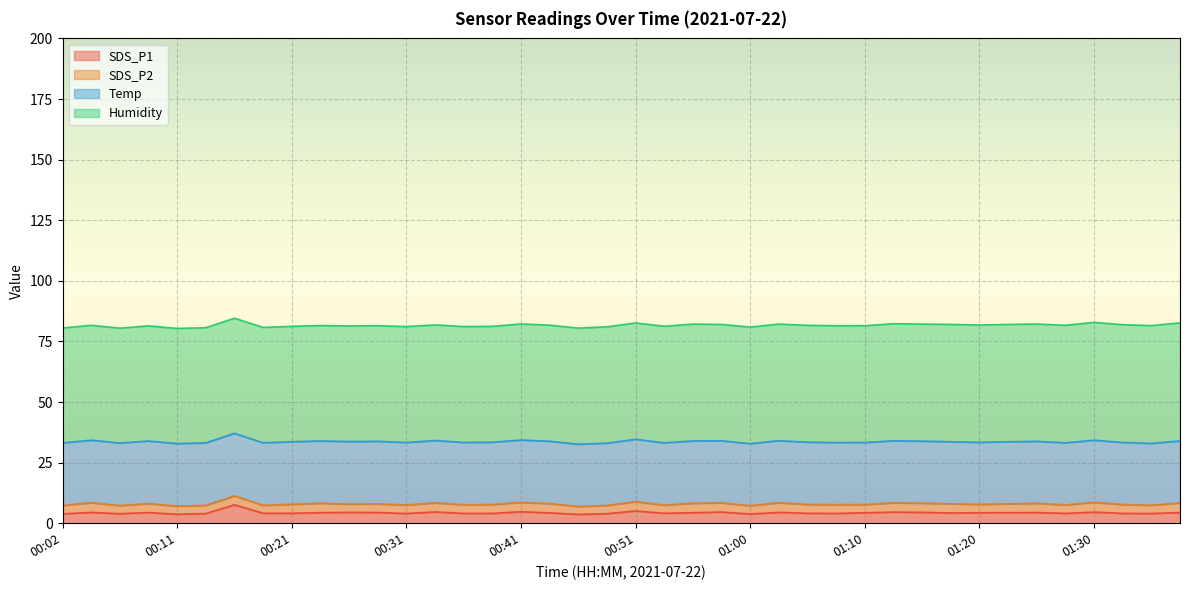

What is the value of the SDS_P1 point at the 13th from the left?

4.0